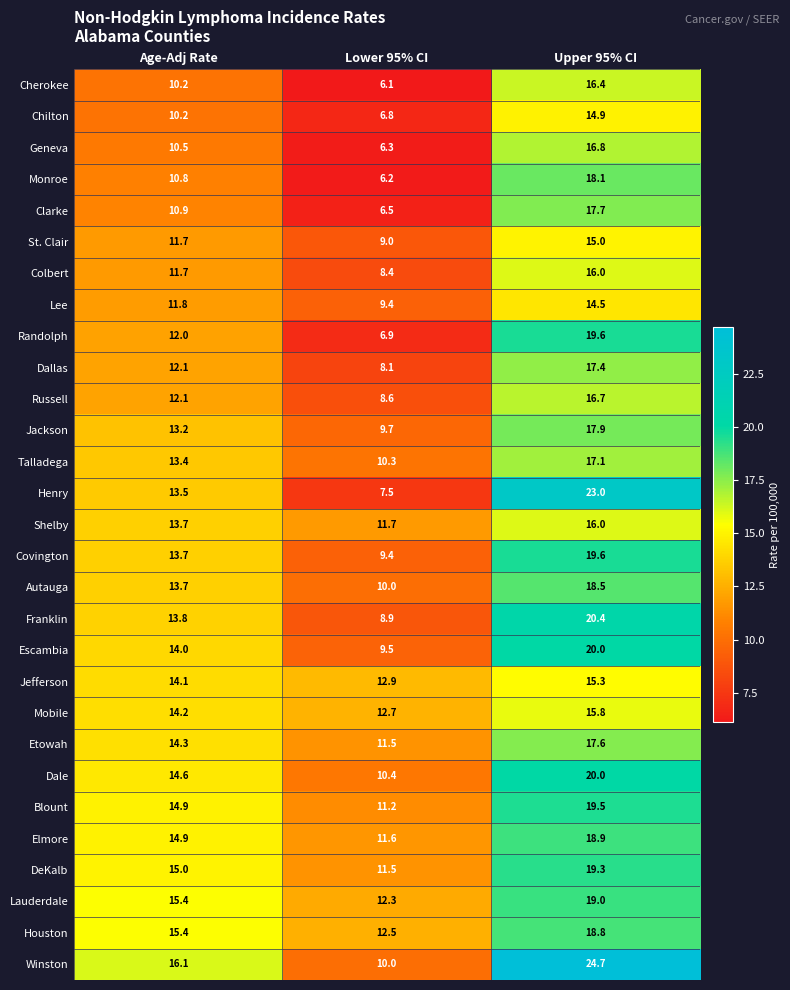

At which category is the sum across all series the highest?

Upper 95% CI